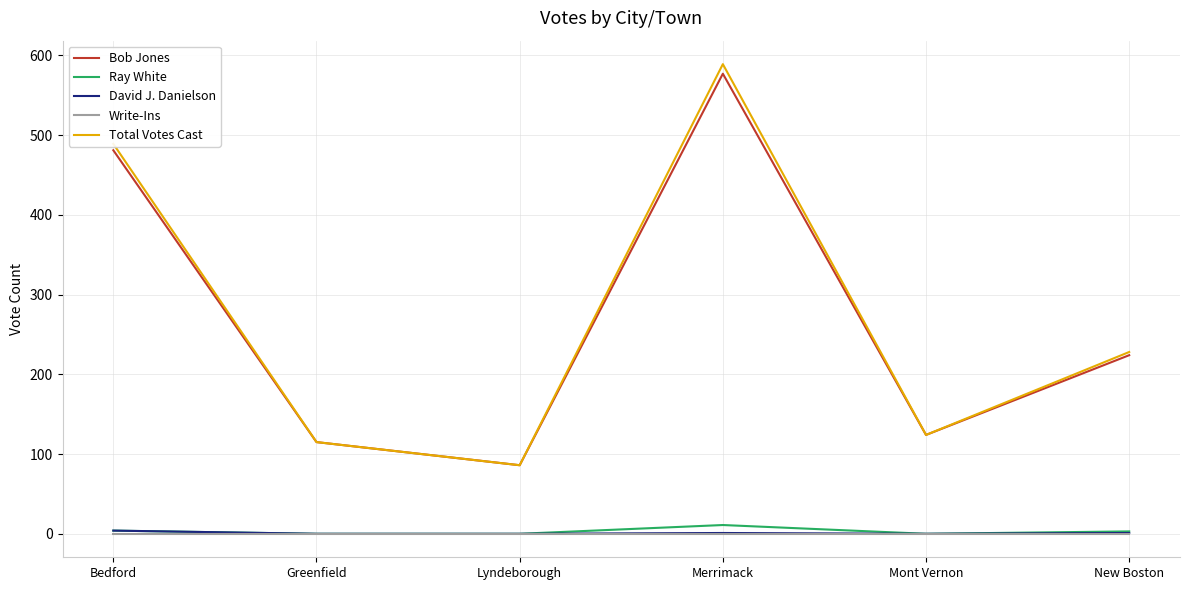

True or false: Bob Jones and Write-Ins intersect in this chart.

False